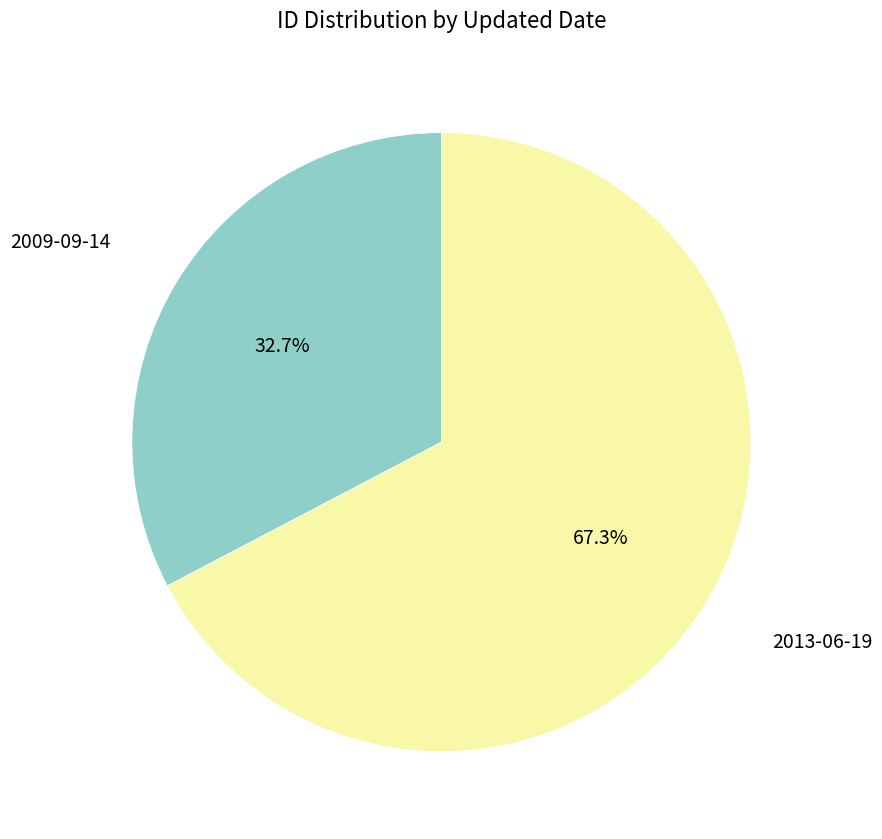

Is there a majority slice in this chart?

Yes